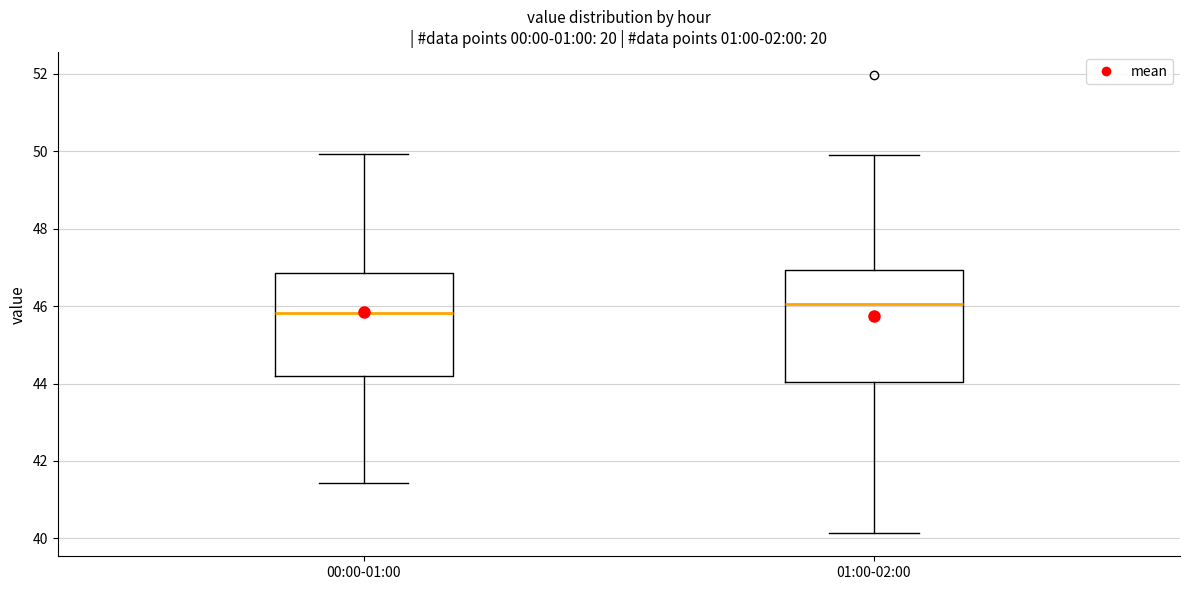

Which box is the tallest, from its lower edge to its upper edge?

01:00-02:00